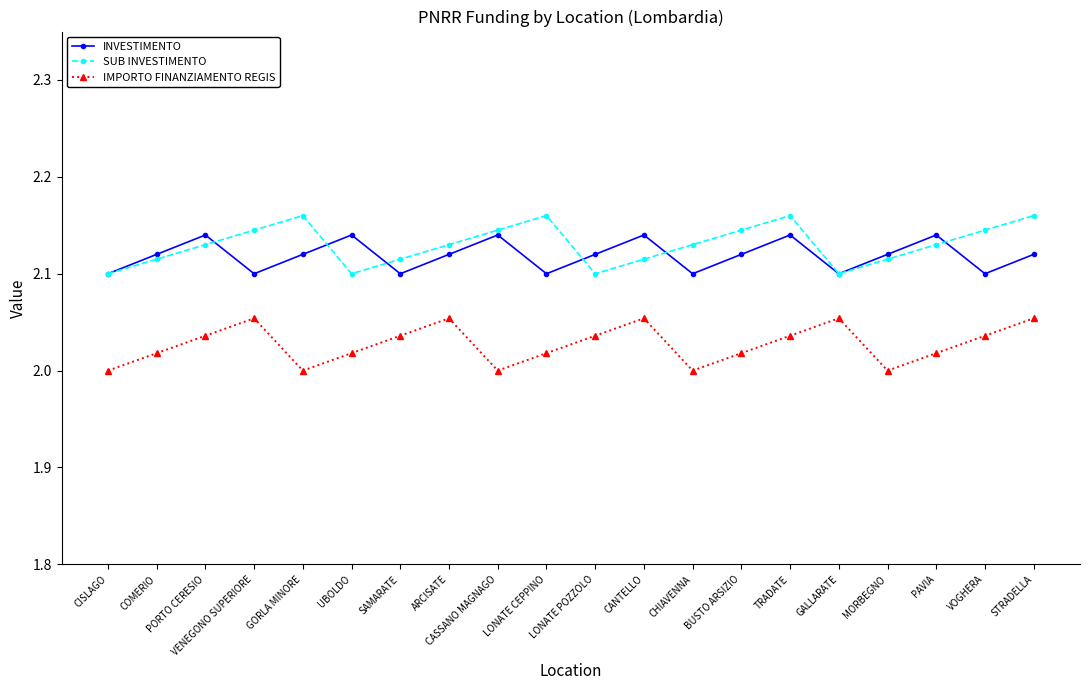

Which series has the largest total across all categories?

SUB INVESTIMENTO